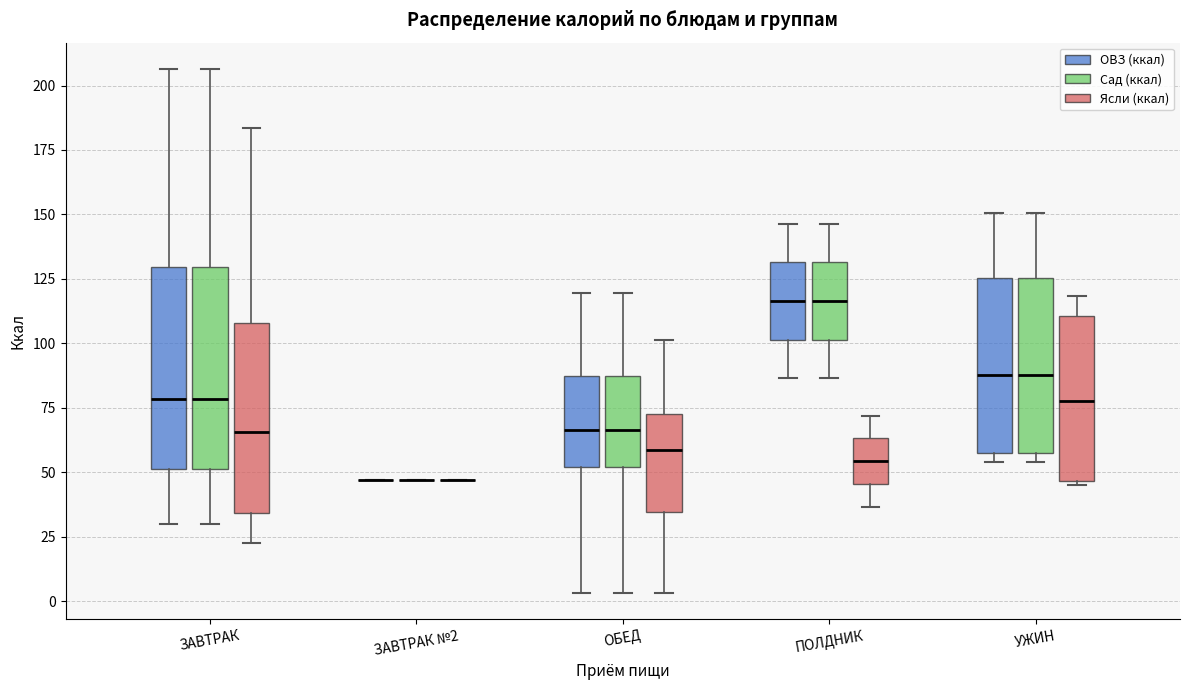

Reading left to right, transcribe this box plot: for each box, give where its median line is, the range the box spans, and where its two whiskers end, as read against the y-axis. The values are not printed on the chart, so give them approximately, as read against the axis.

ЗАВТРАК (ОВЗ (ккал)): median 80, box 50 to 130, whiskers 30 to 205
ЗАВТРАК (Сад (ккал)): median 80, box 50 to 130, whiskers 30 to 205
ЗАВТРАК (Ясли (ккал)): median 65, box 35 to 110, whiskers 20 to 185
ЗАВТРАК №2 (ОВЗ (ккал)): box collapsed to a line at 45, whiskers 45 to 45
ЗАВТРАК №2 (Сад (ккал)): box collapsed to a line at 45, whiskers 45 to 45
ЗАВТРАК №2 (Ясли (ккал)): box collapsed to a line at 45, whiskers 45 to 45
ОБЕД (ОВЗ (ккал)): median 65, box 50 to 85, whiskers 5 to 120
ОБЕД (Сад (ккал)): median 65, box 50 to 85, whiskers 5 to 120
ОБЕД (Ясли (ккал)): median 60, box 35 to 75, whiskers 5 to 100
ПОЛДНИК (ОВЗ (ккал)): median 115, box 100 to 130, whiskers 85 to 145
ПОЛДНИК (Сад (ккал)): median 115, box 100 to 130, whiskers 85 to 145
ПОЛДНИК (Ясли (ккал)): median 55, box 45 to 65, whiskers 35 to 70
УЖИН (ОВЗ (ккал)): median 90, box 60 to 125, whiskers 55 to 150
УЖИН (Сад (ккал)): median 90, box 60 to 125, whiskers 55 to 150
УЖИН (Ясли (ккал)): median 80, box 45 to 110, whiskers 45 to 120